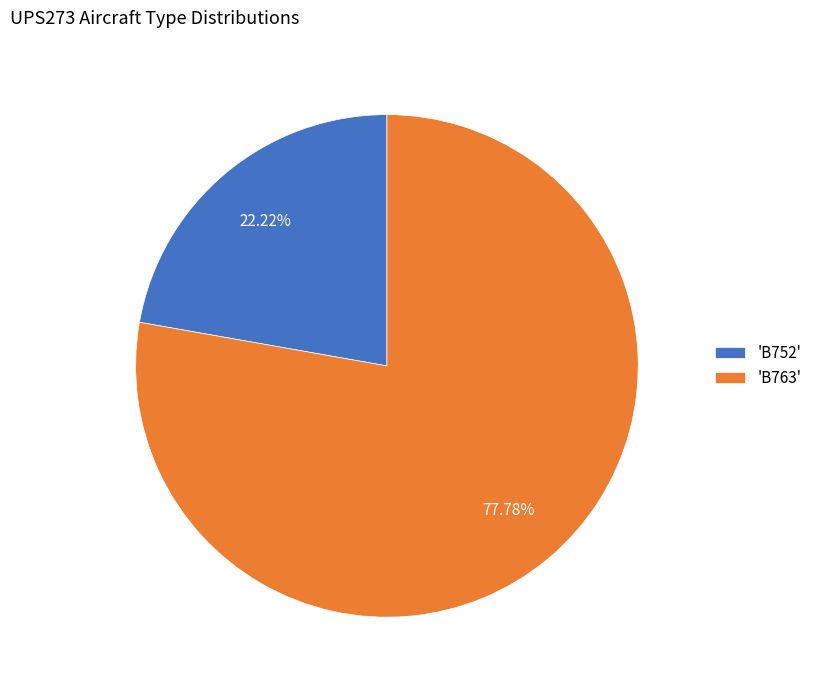

Rank the categories by value from lowest to highest.

'B752', 'B763'